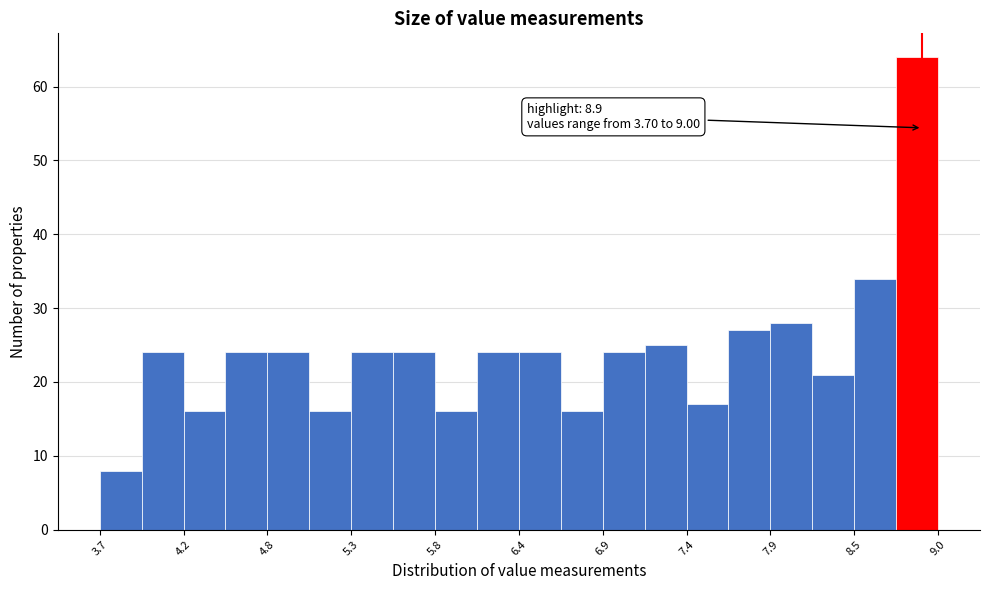

Read against the x-axis, roughly where is the centre of the tallest bar?

8.9